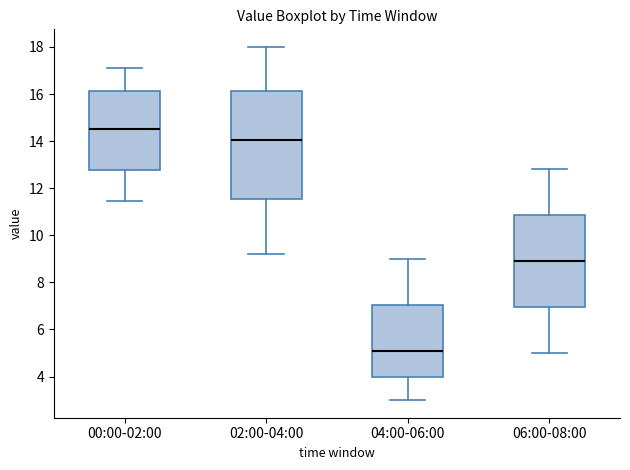

Which box has the highest median line?

00:00-02:00